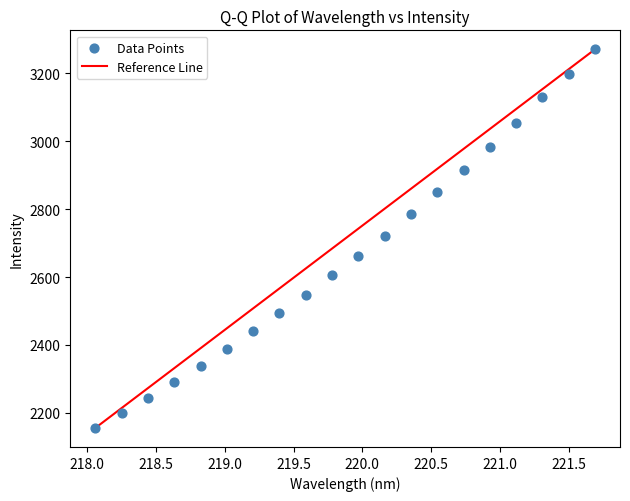

What is the range of Y values (max minus min)?

1115.5